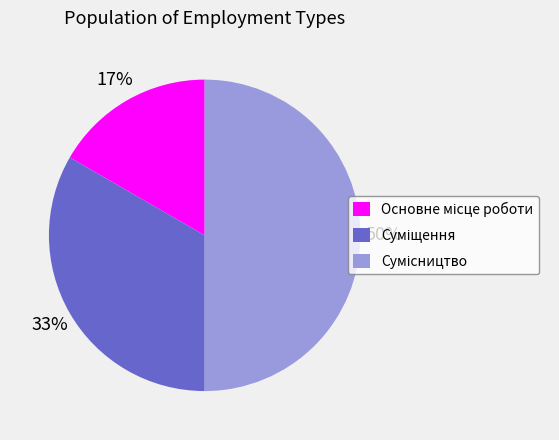

To the nearest percent, what is the average slice percentage?

33%